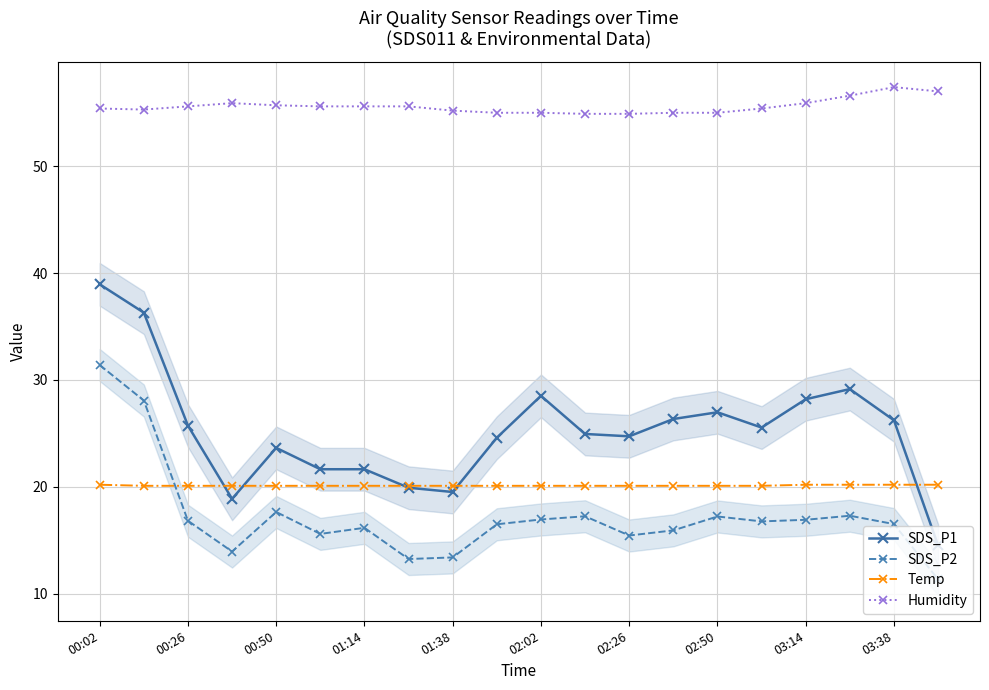

What is the minimum value shown in the chart?

11.3